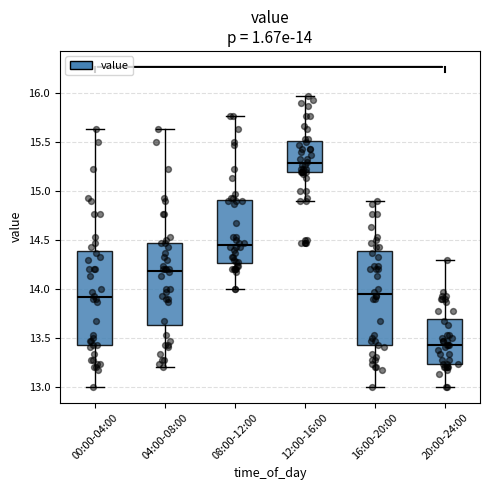

Which box has the highest median line?

12:00-16:00